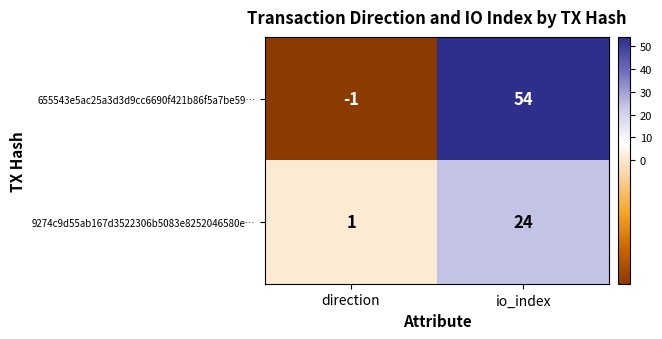

Which category has the lowest value in the 9274c9d55ab167d3522306b5083e8252046580e… series?

direction